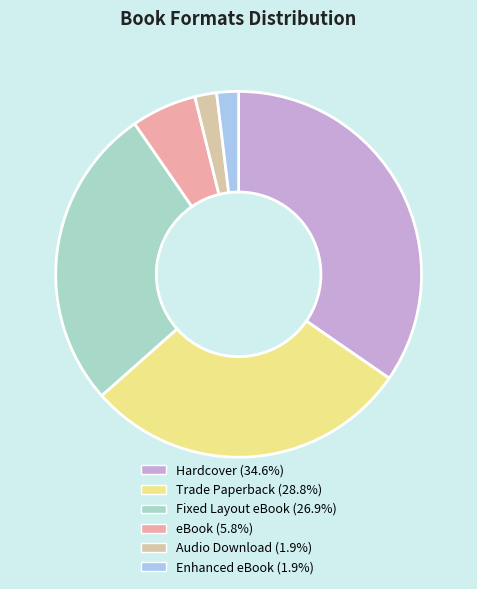

Is there a majority slice in this chart?

No